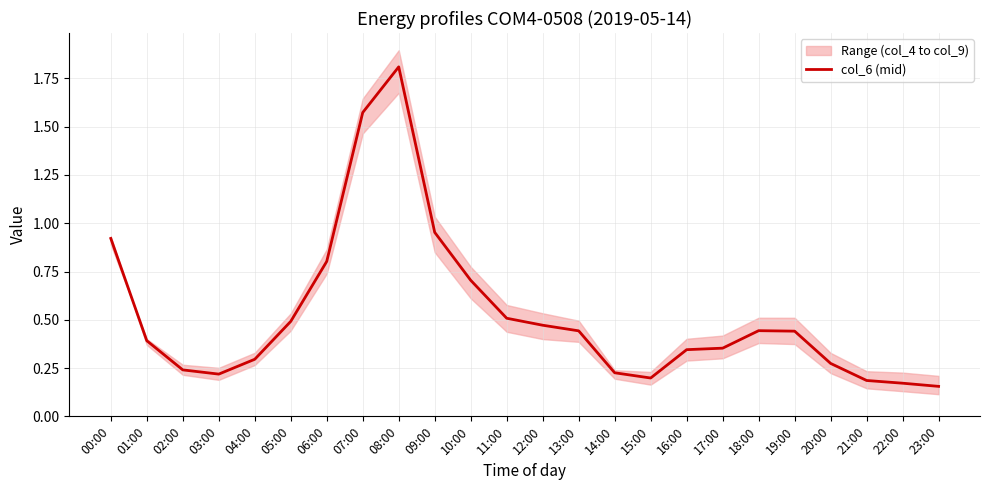

What is the label of the 18th point from the right?

06:00